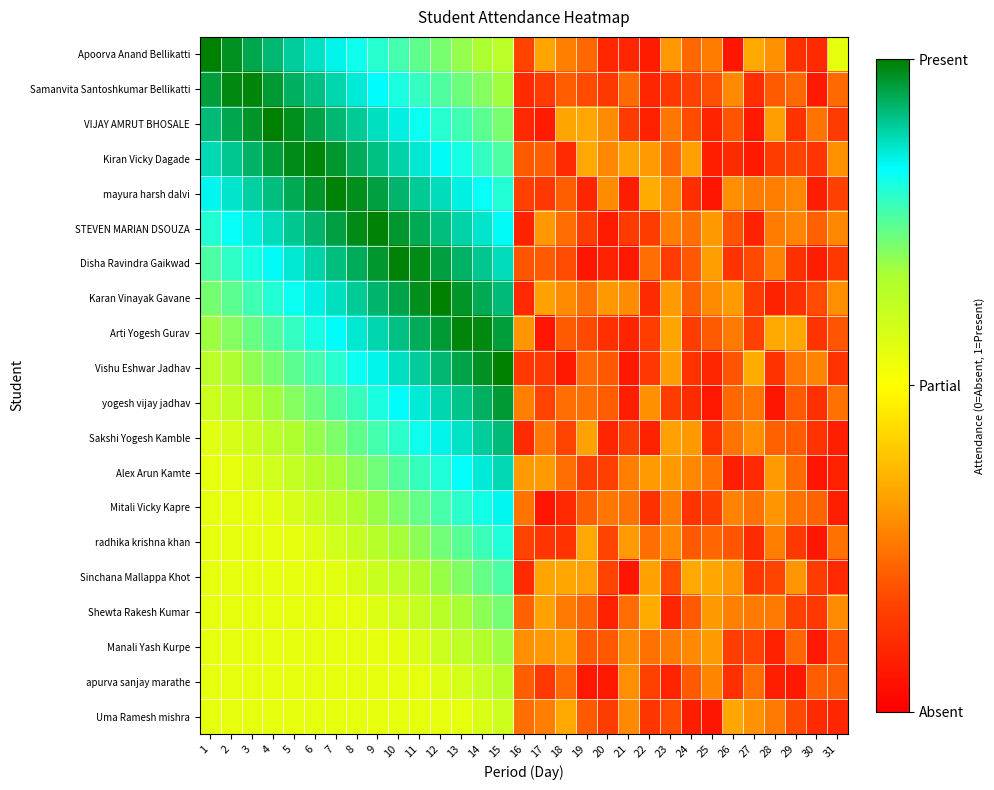

At which category does the chart reach its minimum across all series?

17